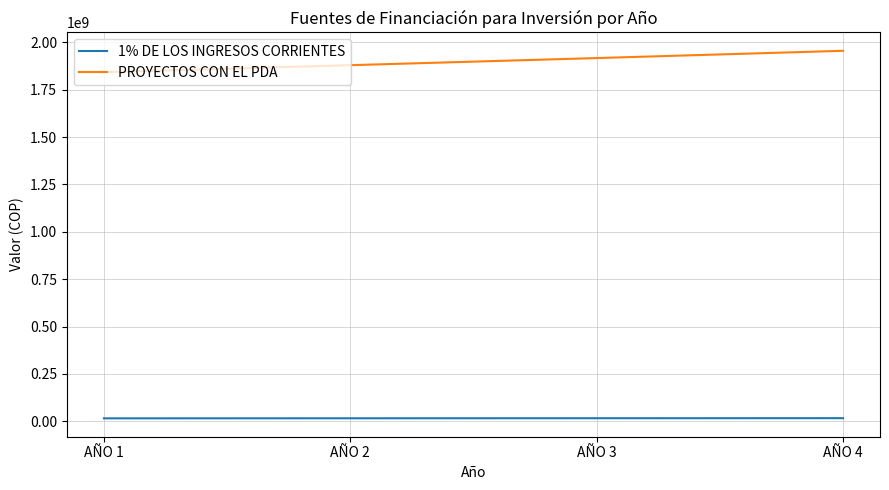

Count the number of data series in this chart.

2